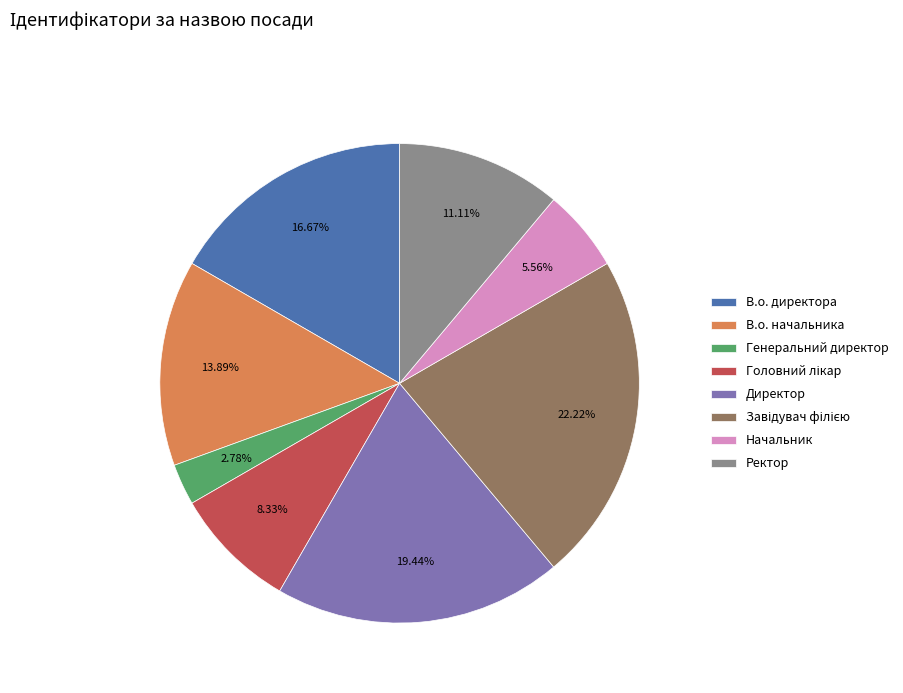

Approximately how many times larger is the value at Ректор compared to В.о. директора?

0.7